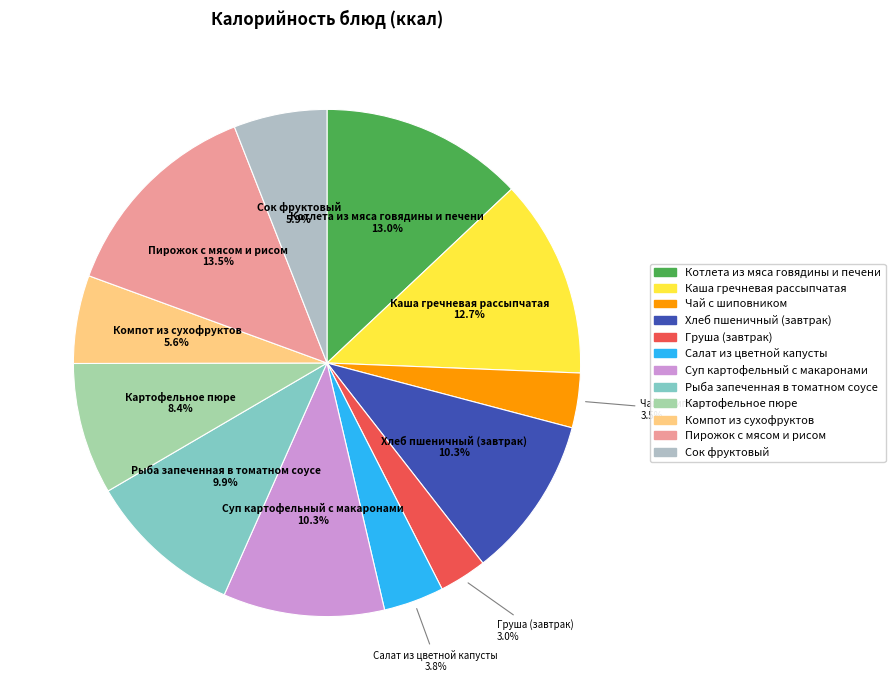

Is there a majority slice in this chart?

No